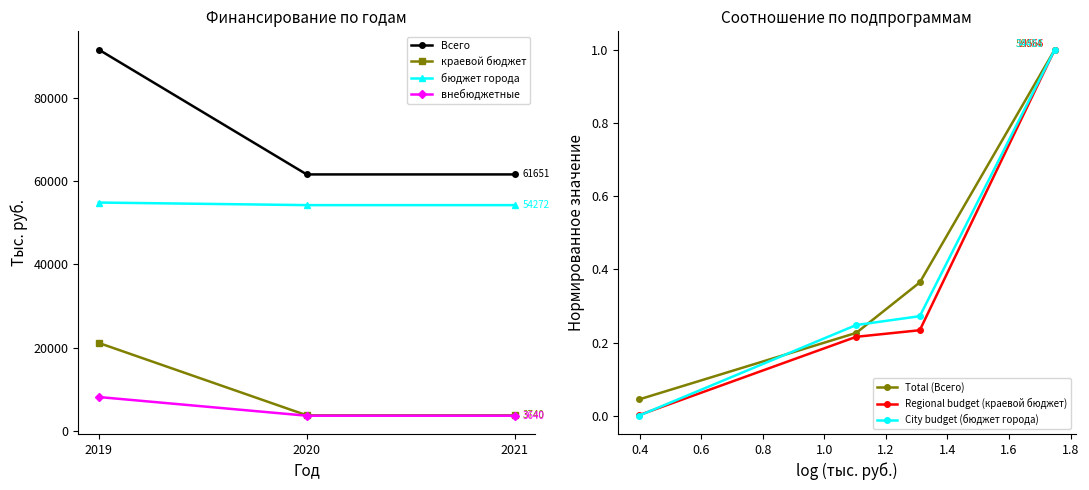

True or false: внебюджетные has a value of 8130.0 at 2019.

True